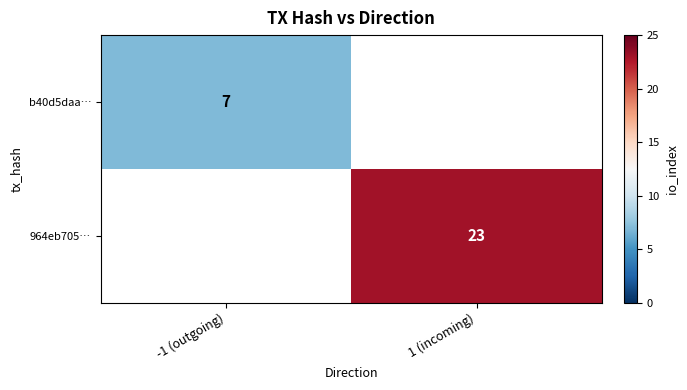

The b40d5daa… series shows 7 at -1 (outgoing). True or false?

True